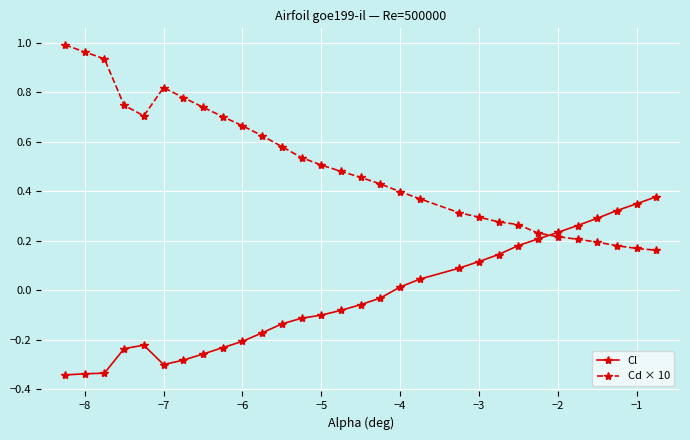

List the series in order of their peak value, lowest first.

Cl, Cd × 10